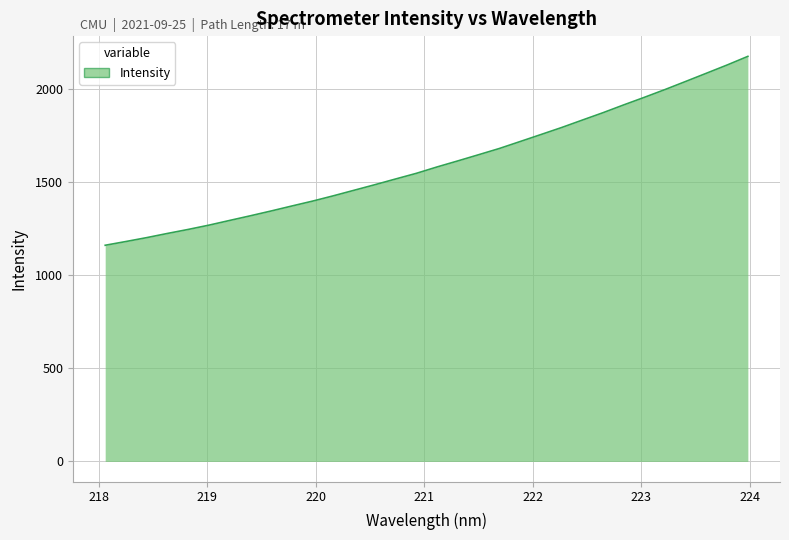

What is the difference between the maximum and minimum values?

1013.7